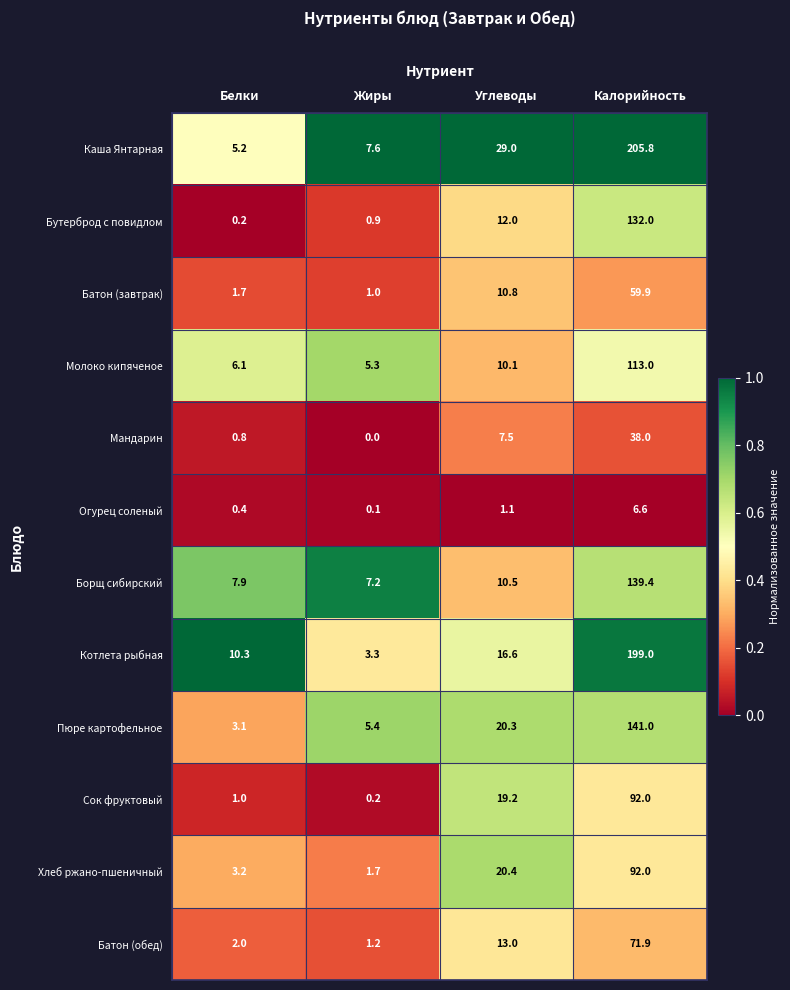

Between Белки and Углеводы, which series saw the biggest shift?

Каша Янтарная